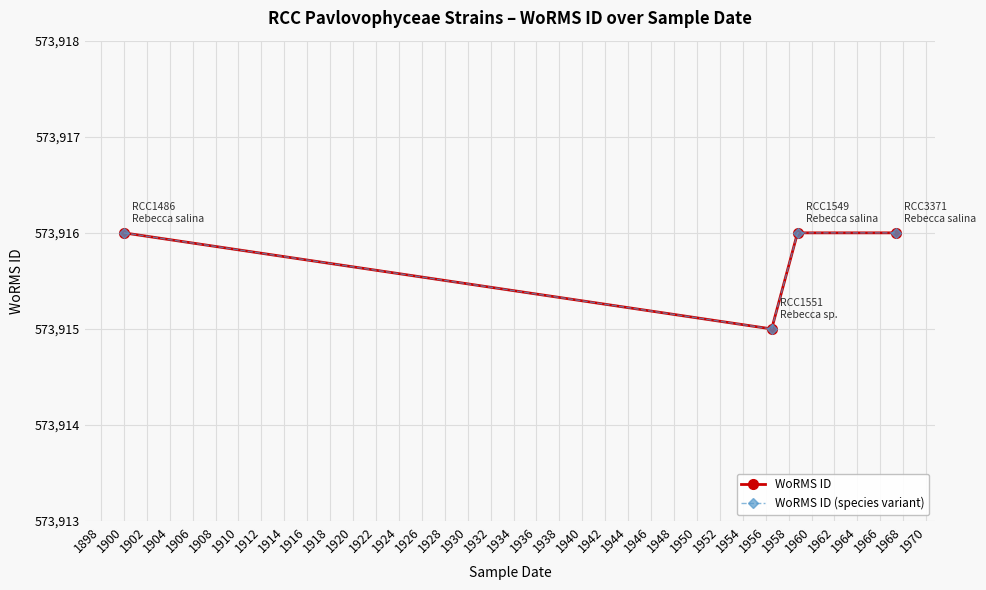

How many lines are shown in the chart?

2